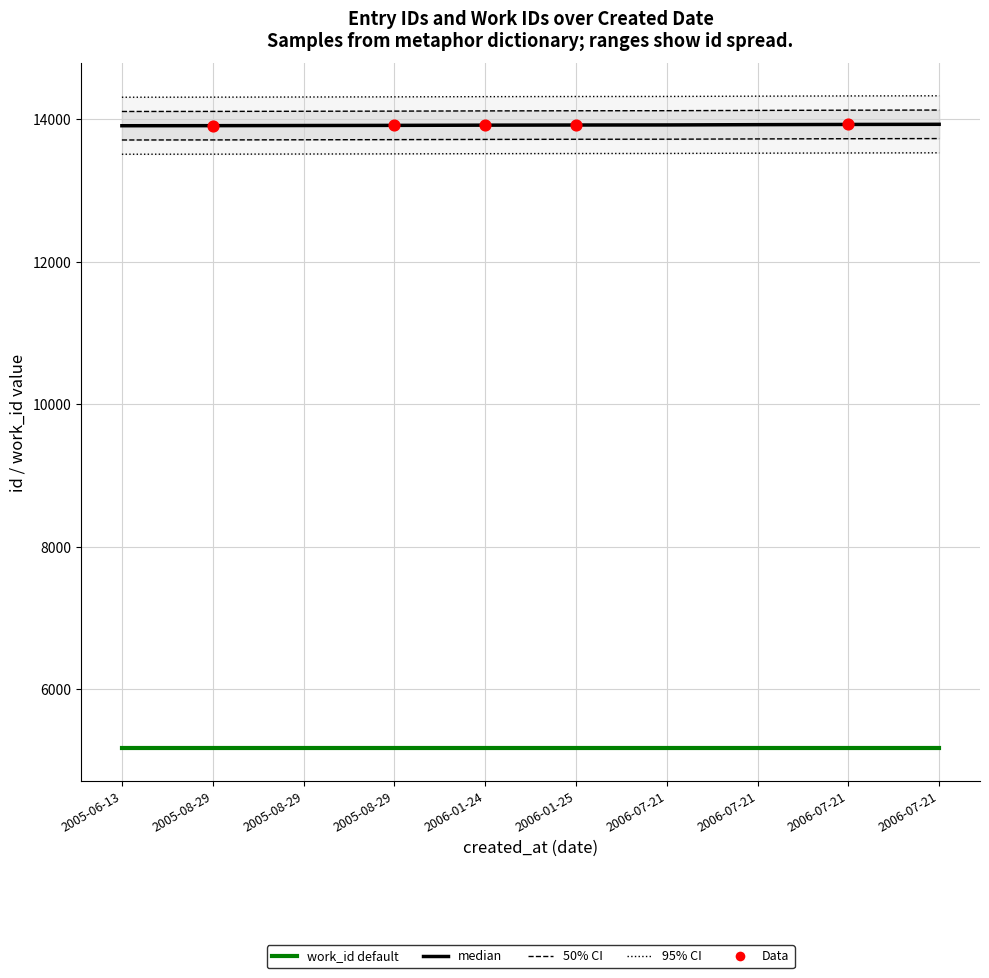

What is the change in value from 2005-08-29 to 2006-07-21?

+8